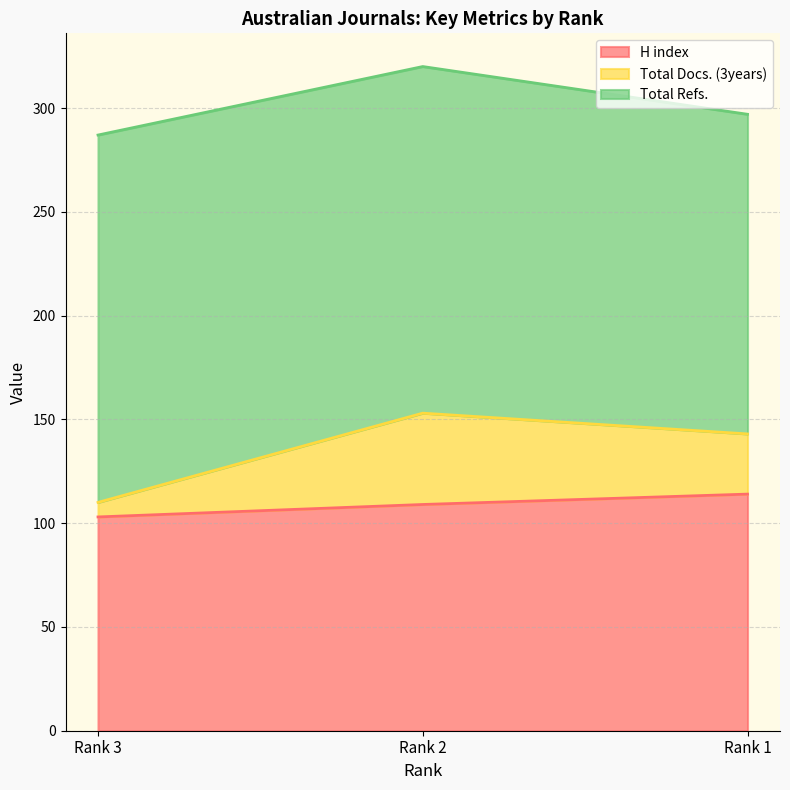

What is the difference between the maximum and minimum values in the H index series?

11